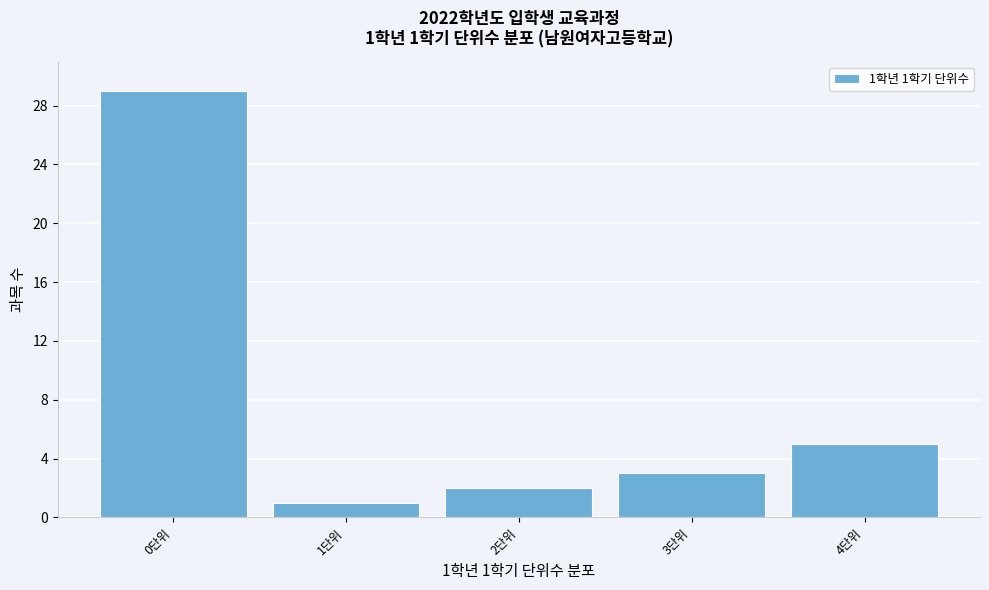

Which range on the x-axis has the tallest bar?

-0.5 to 0.5